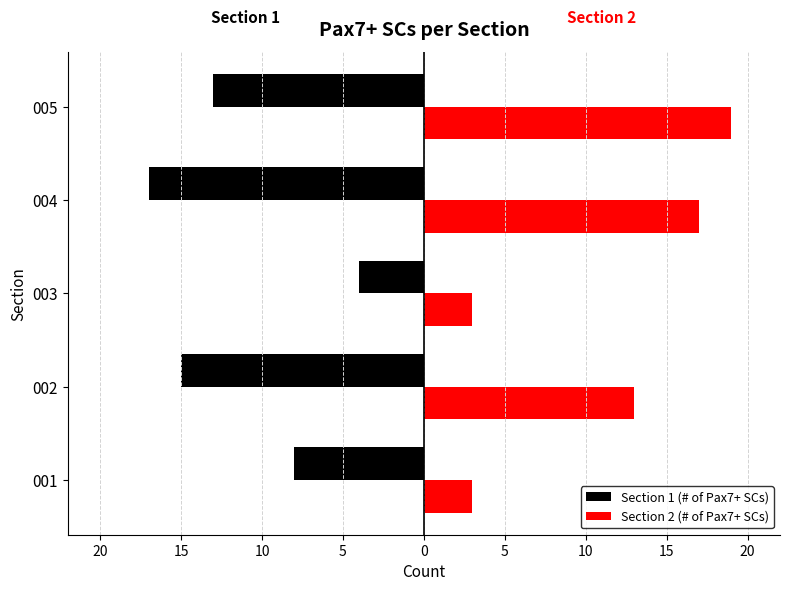

What are all the series names shown in the legend?

Section 1 (# of Pax7+ SCs), Section 2 (# of Pax7+ SCs)